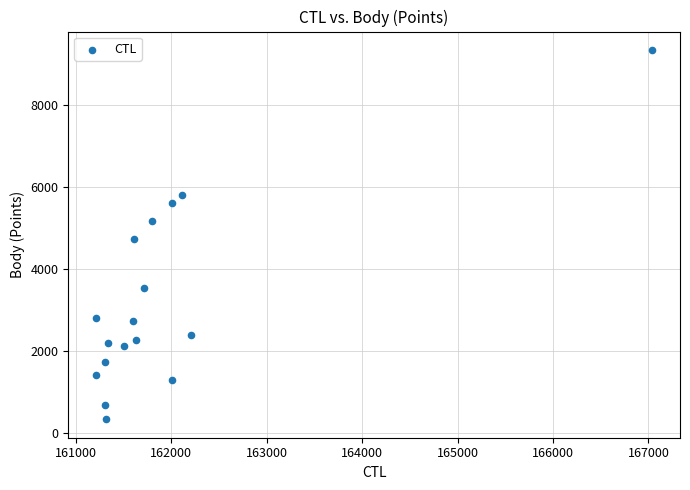

What is the range of Y values (max minus min)?

8996